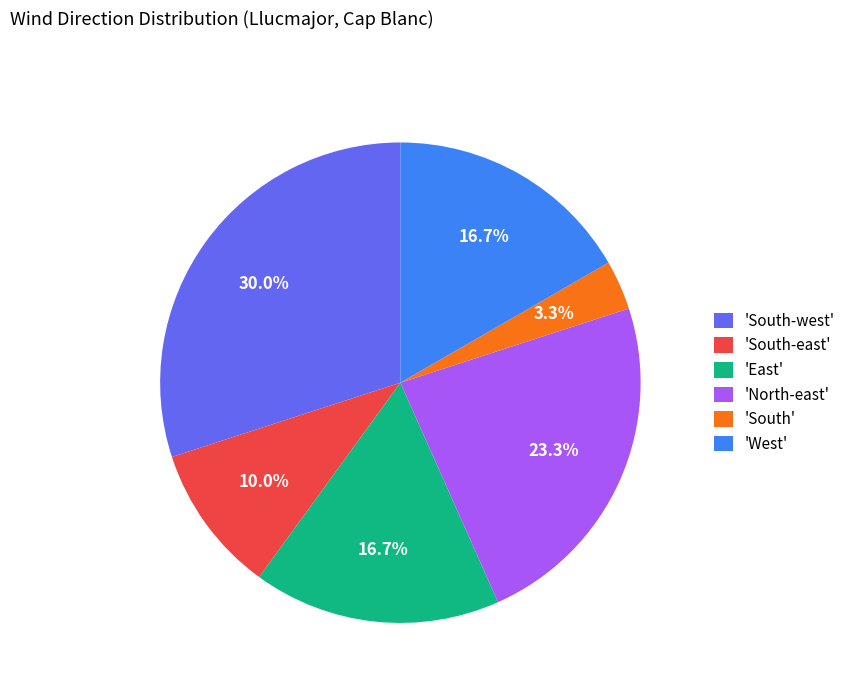

What portion of the pie excludes 'South'?

96.7%